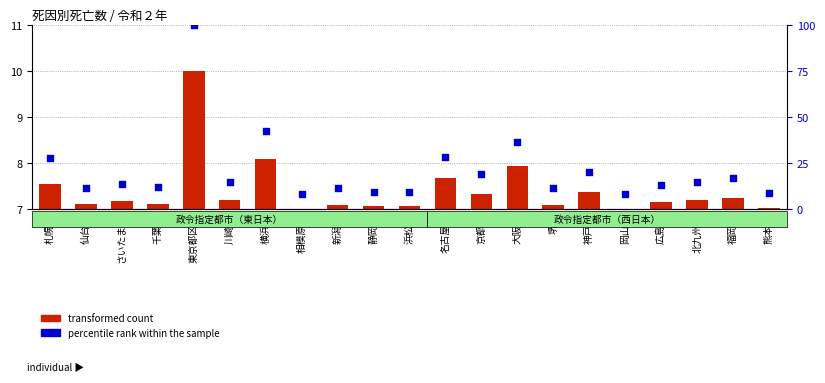

Which series contains the highest Y value?

percentile rank within the sample